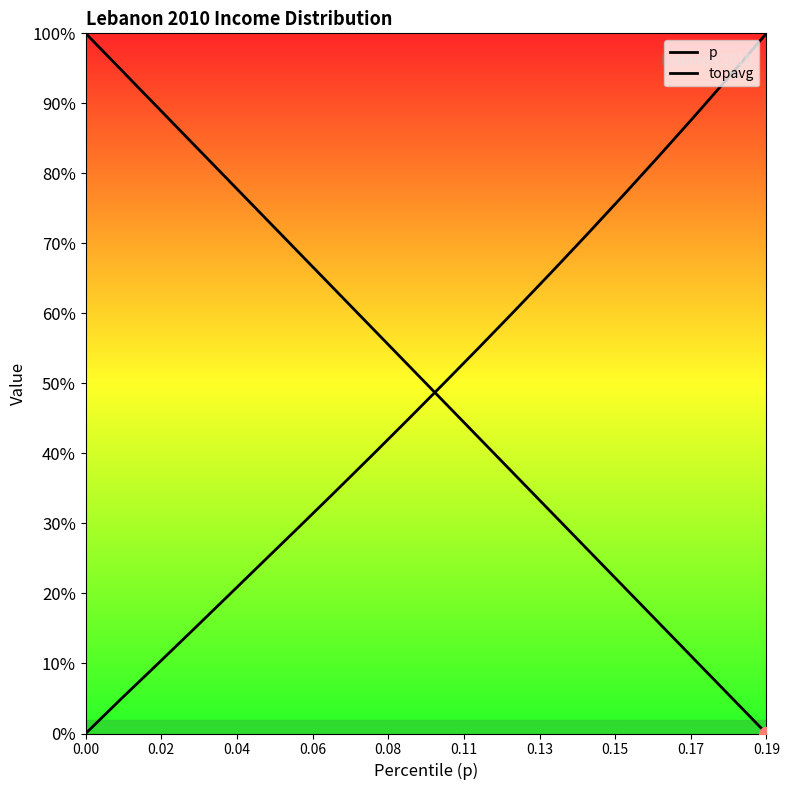

Which series has the largest total across all categories?

p